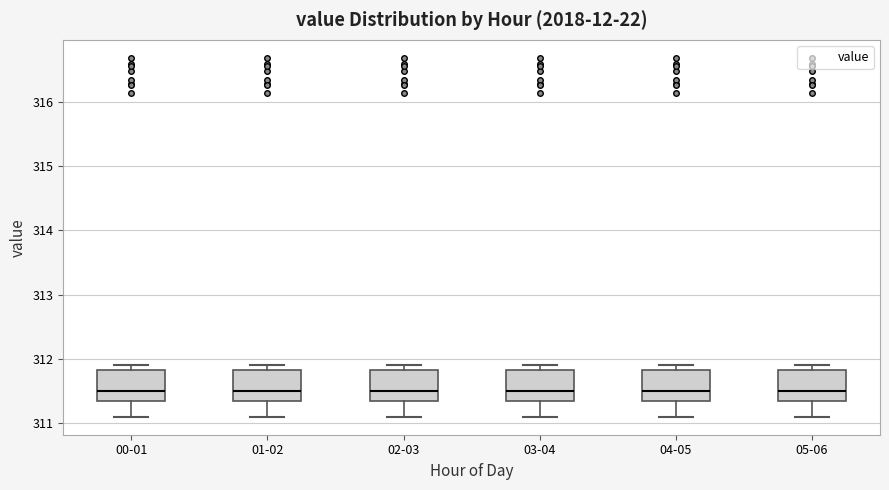

Where is the upper edge of the box for 04-05 on the y-axis? The values are not printed on the chart, so give them approximately, as read against the axis.

311.8